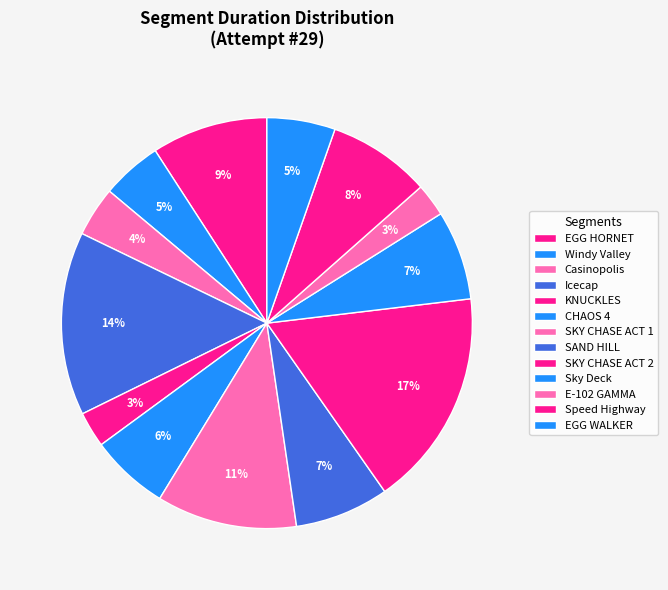

Rank the categories by value from lowest to highest.

E-102 GAMMA, KNUCKLES, Casinopolis, Windy Valley, EGG WALKER, CHAOS 4, Sky Deck, SAND HILL, Speed Highway, EGG HORNET, SKY CHASE ACT 1, Icecap, SKY CHASE ACT 2